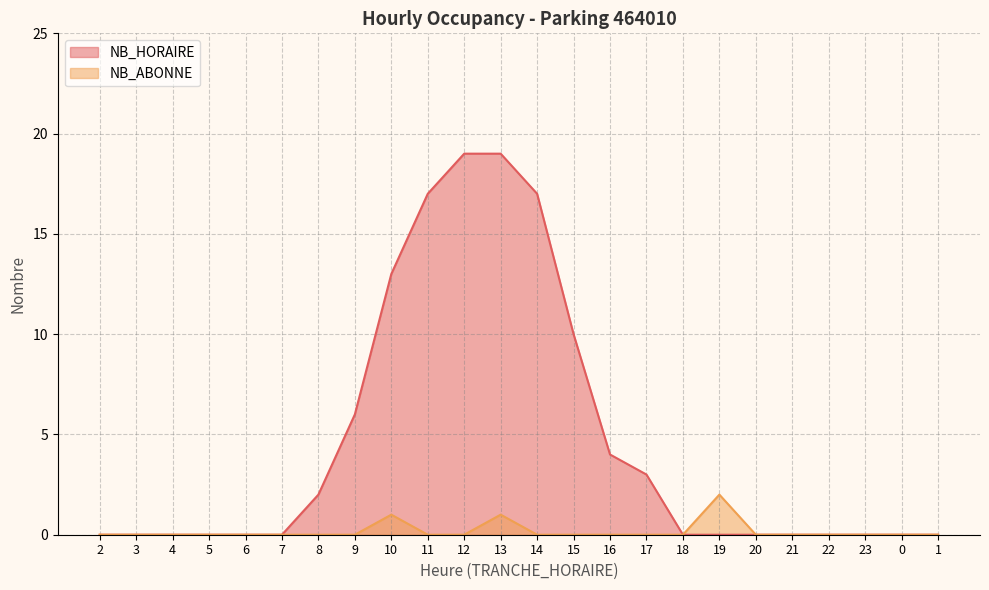

At how many categories does at least one series exceed 2?

9